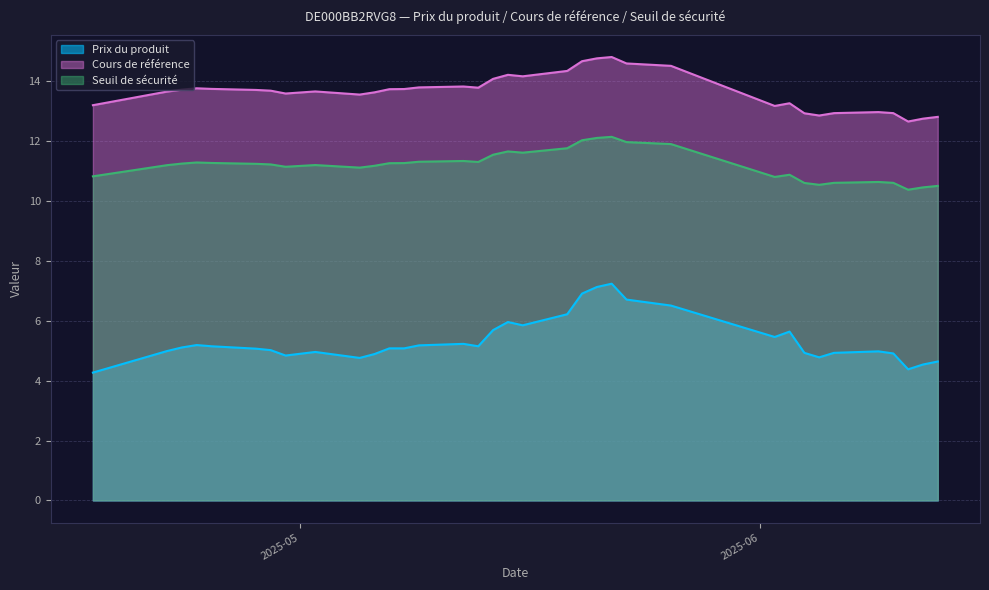

How many interior local peaks does the Cours de référence series have?

7